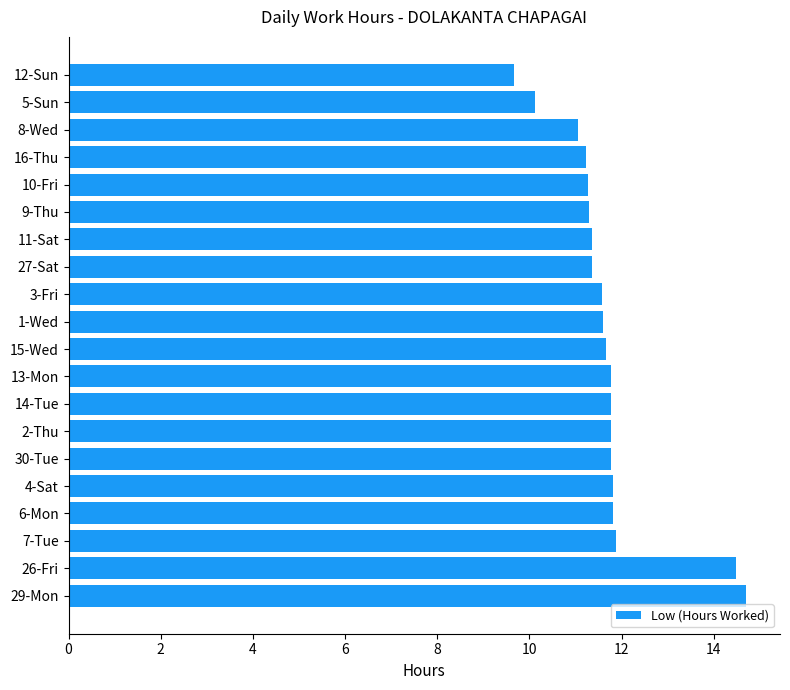

Are the bars horizontal?

Yes